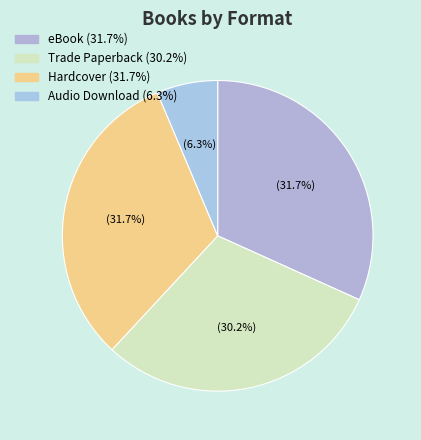

Approximately how many times larger is the value at Trade Paperback compared to Hardcover?

0.9